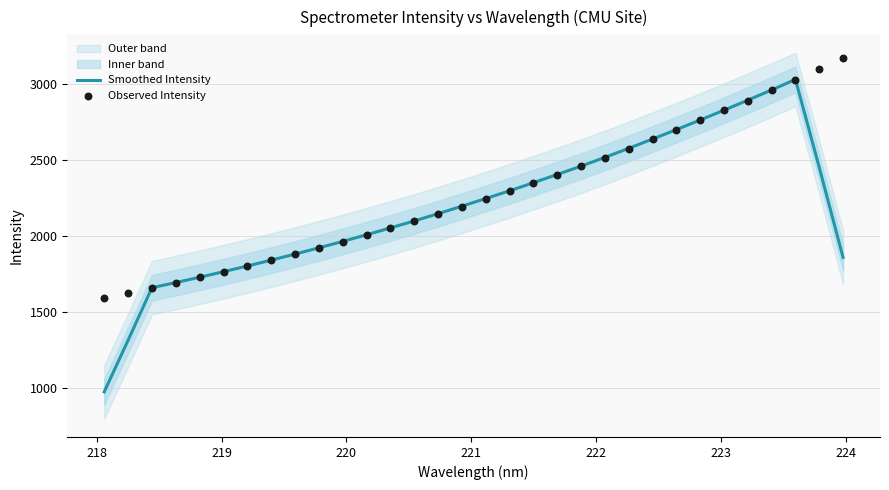

Which series contains the lowest Y value?

Smoothed Intensity